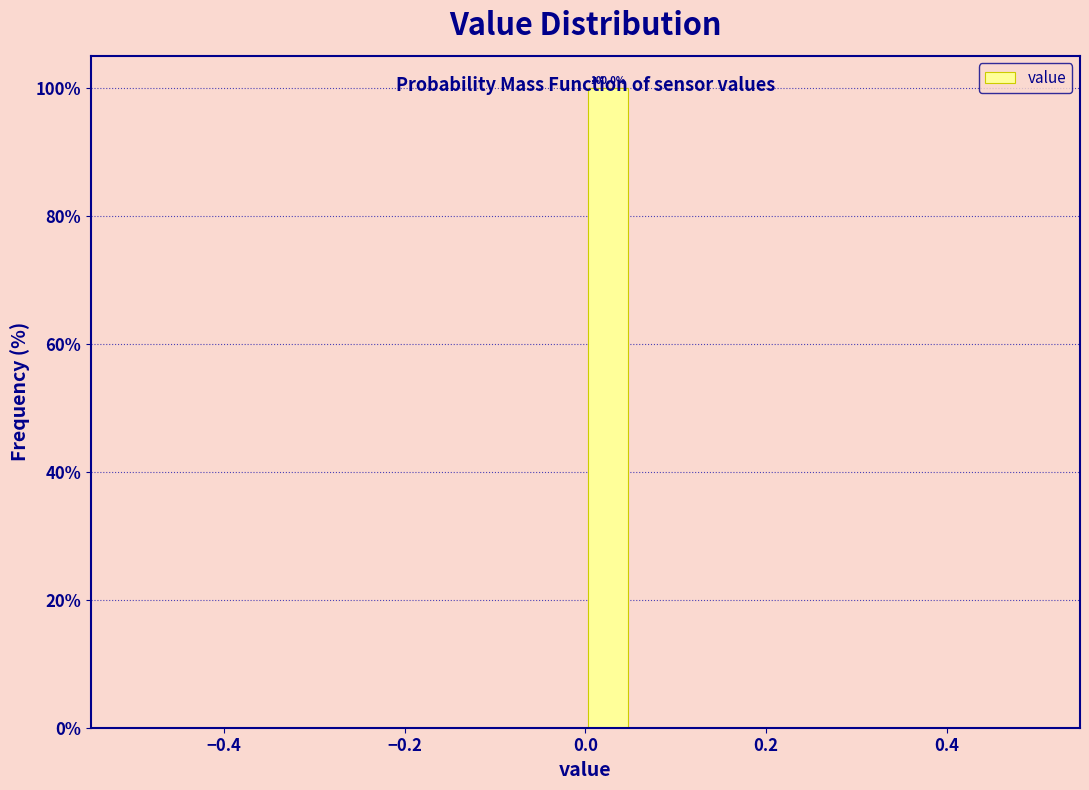

Around what value on the x-axis is the tallest bar? Give the approximate position of its centre, as read against the axis.

0.02